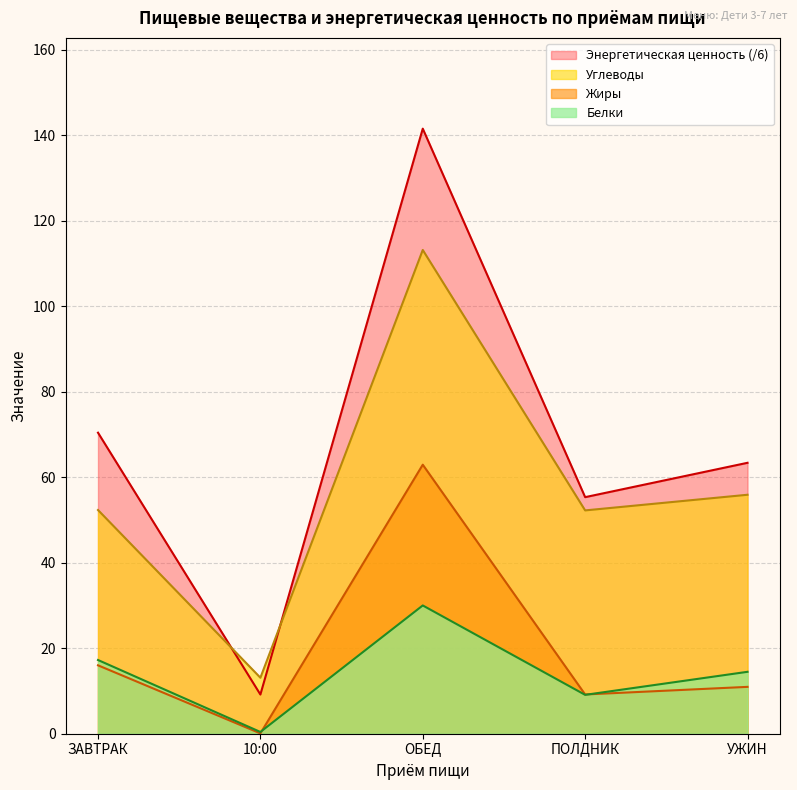

What is the label of the 4th point from the left?

ПОЛДНИК